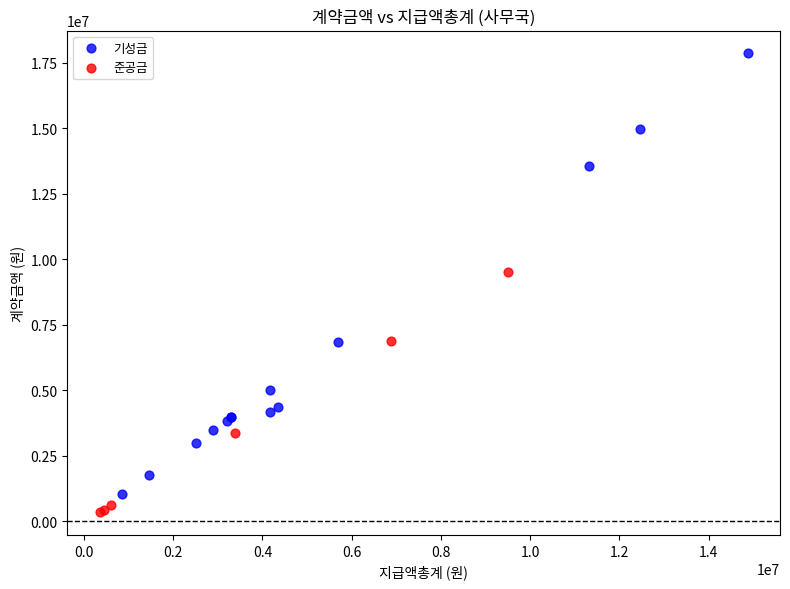

Which series contains the highest Y value?

기성금